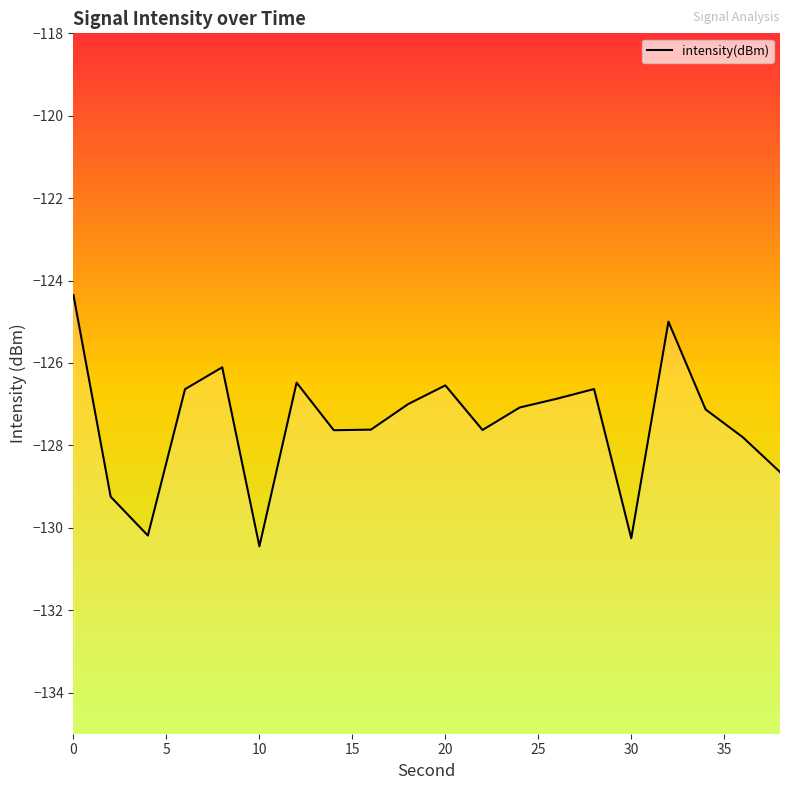

What is the difference between the maximum and minimum values?

6.1